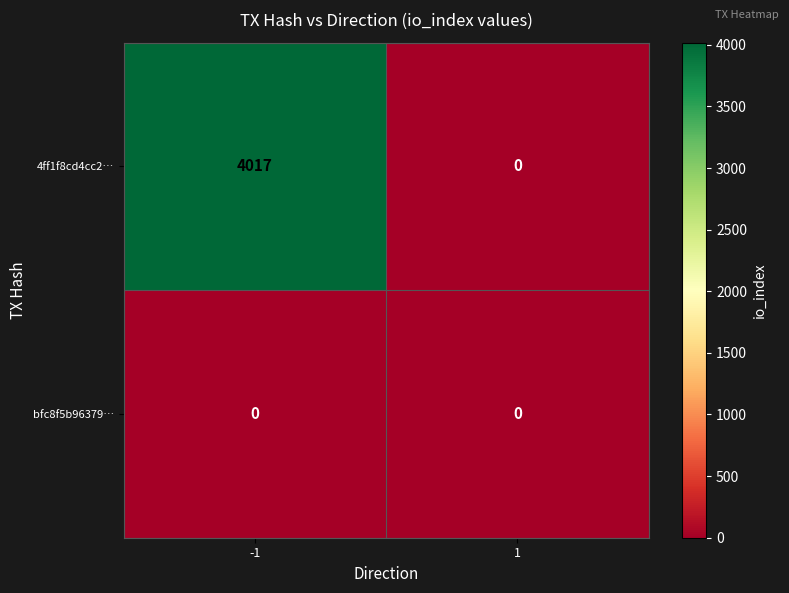

Reading left to right, extract all data points from this chart.

4ff1f8cd4cc2…: 4017	0
bfc8f5b96379…: 0	0